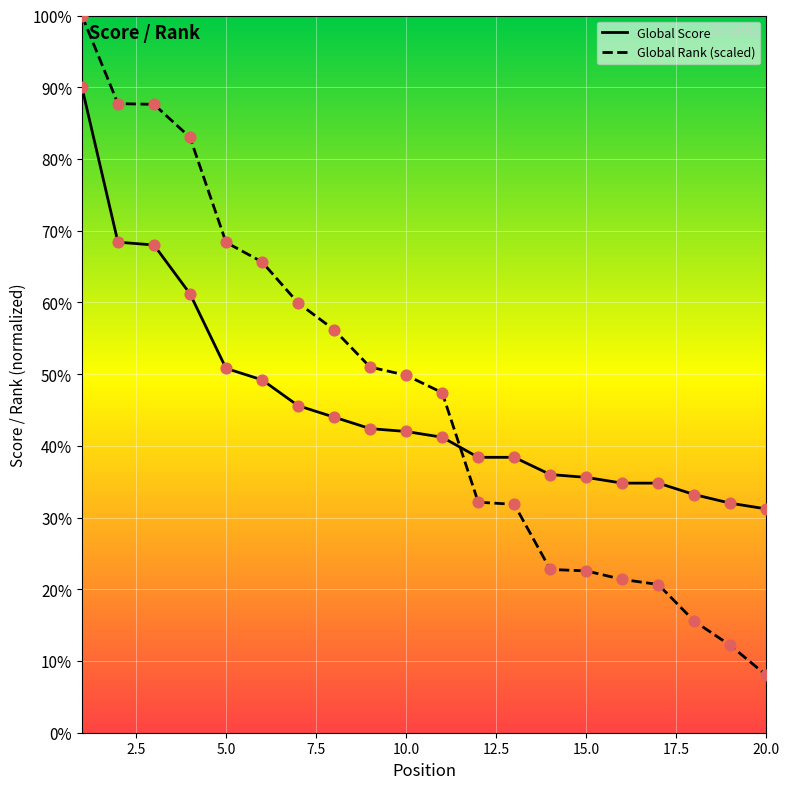

What are all the series names shown in the legend?

Global Score, Global Rank